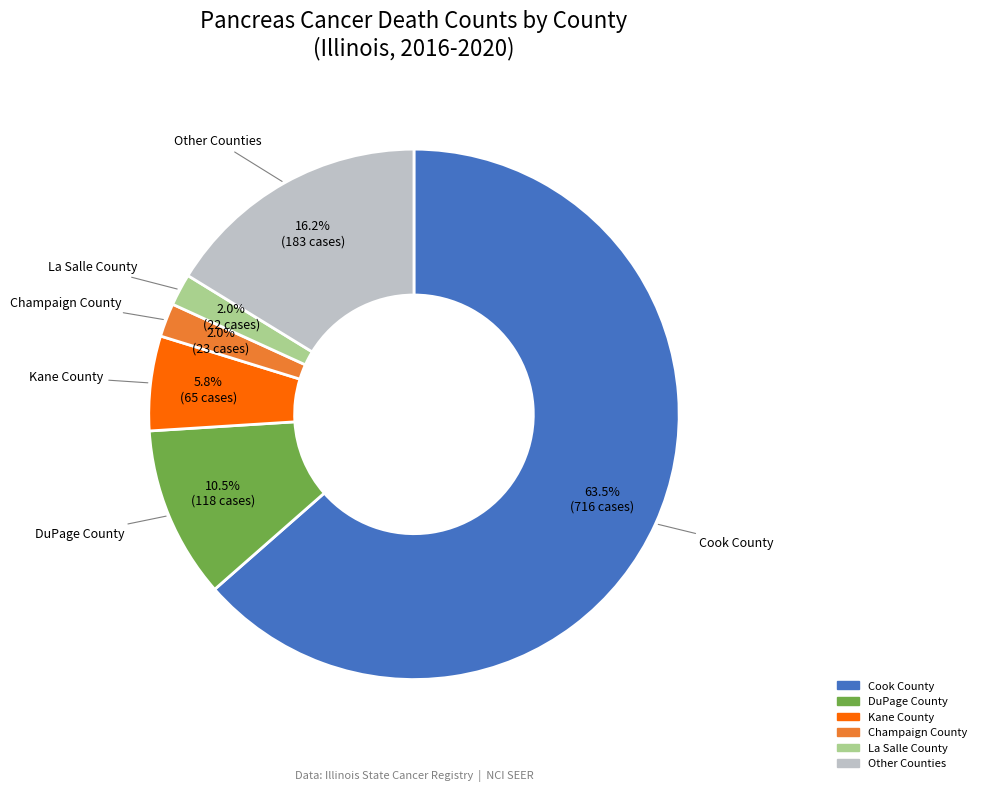

To the nearest percent, what is the average slice percentage?

17%